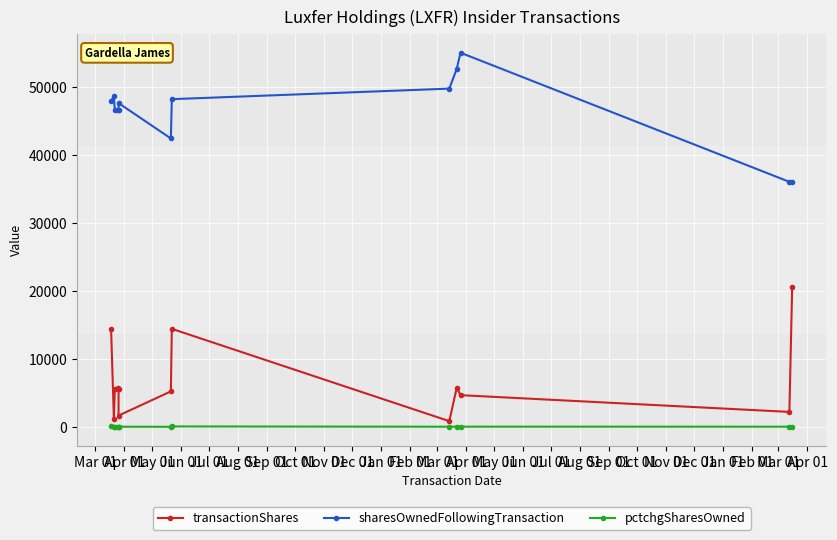

The sharesOwnedFollowingTransaction series shows 63603 at Apr 01. True or false?

False